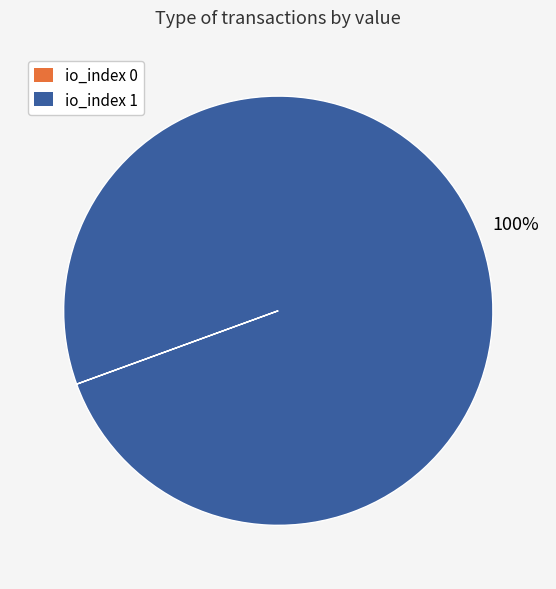

Does any single category account for the majority?

Yes